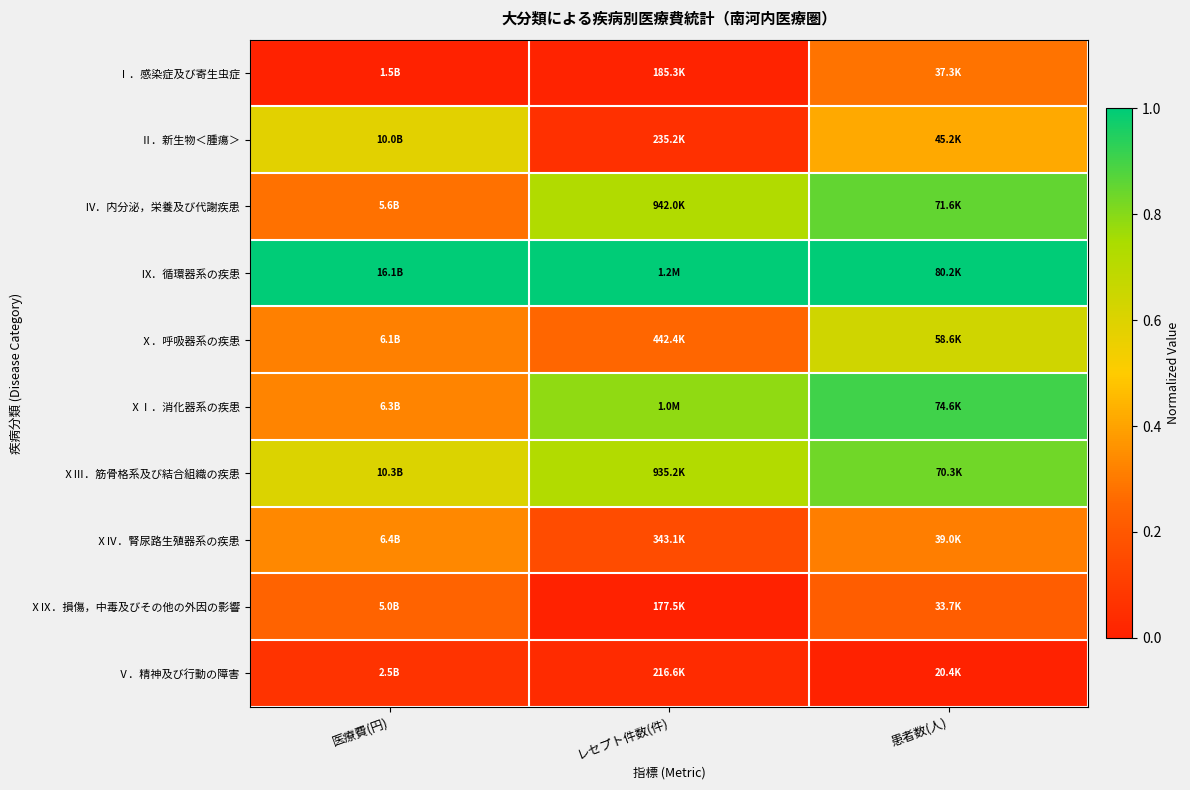

Read the Ⅹ．呼吸器系の疾患 value at 医療費(円).

0.3